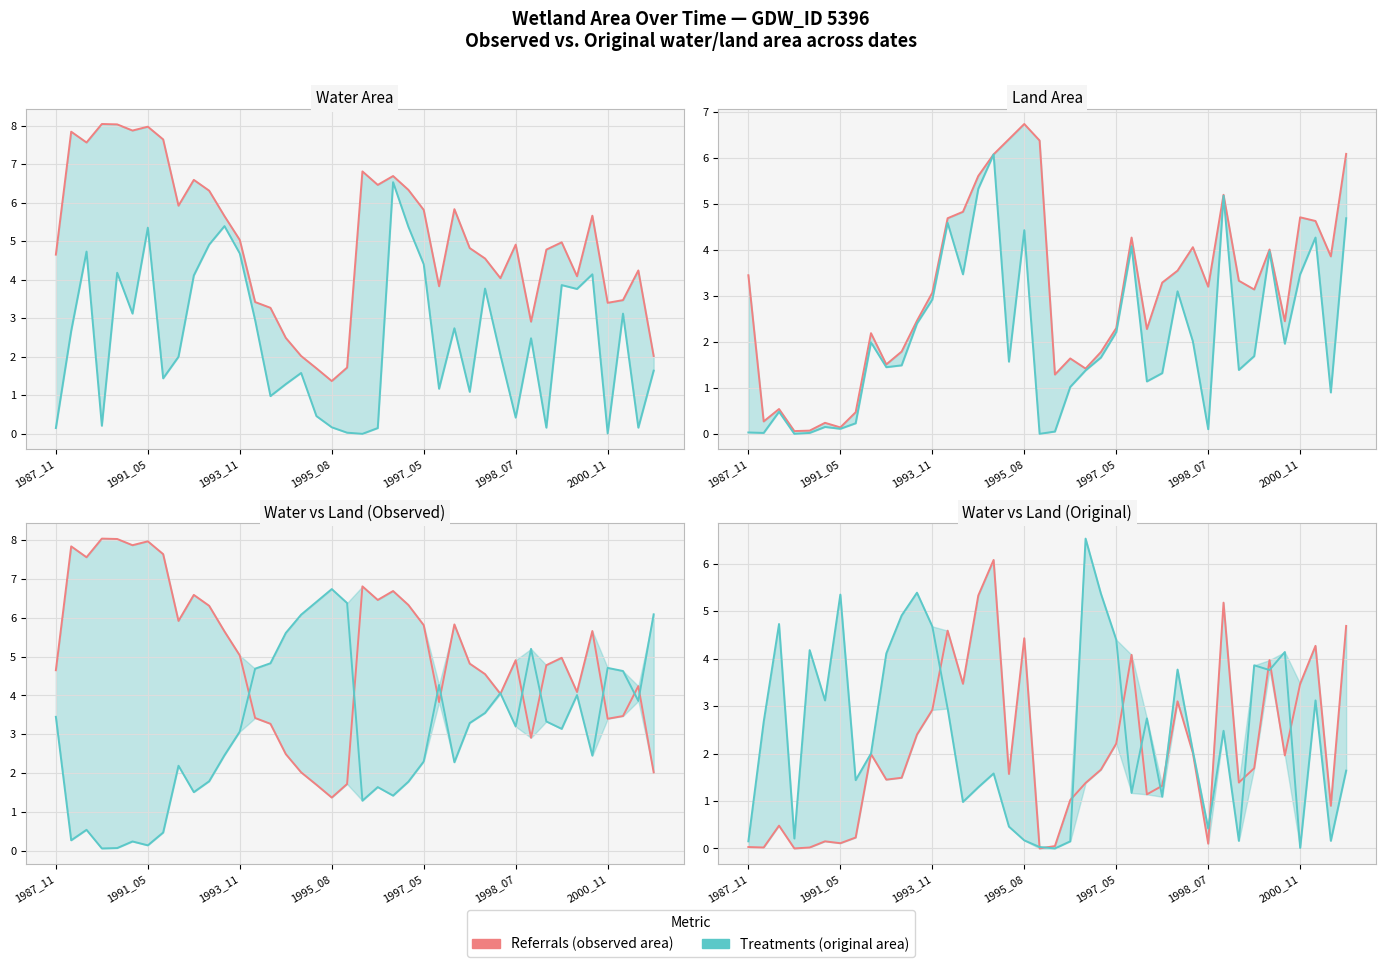

What is the highest value of the Referrals (waterArea / landArea) series?

6.1